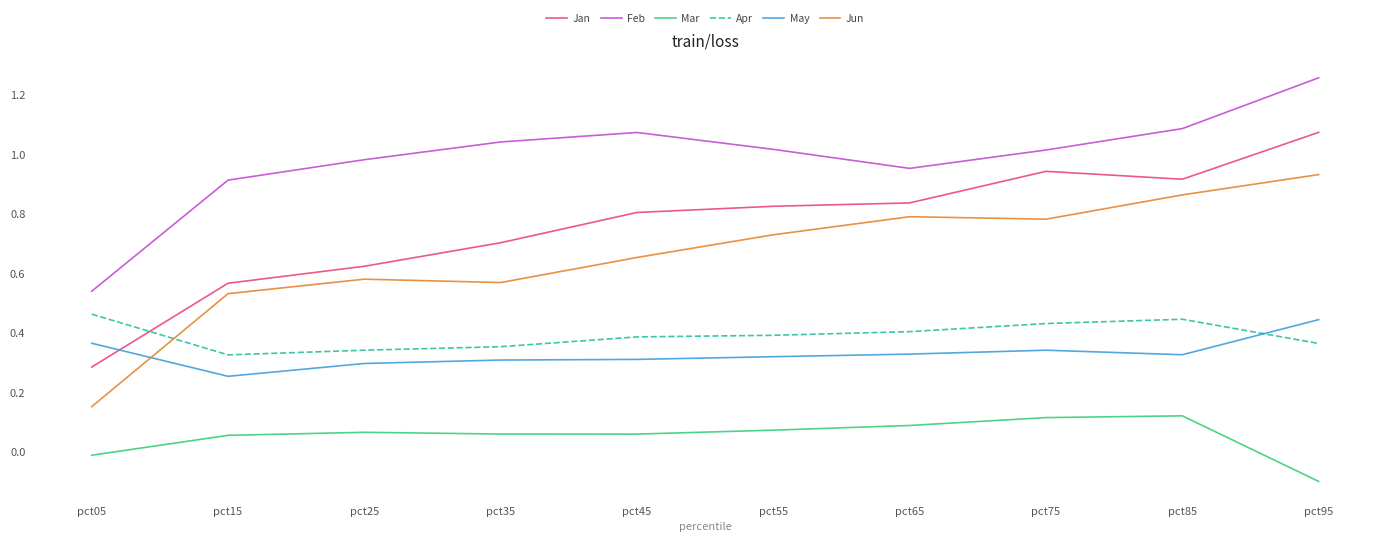

Rank the series at pct75 from lowest to highest value.

Mar, May, Apr, Jun, Jan, Feb